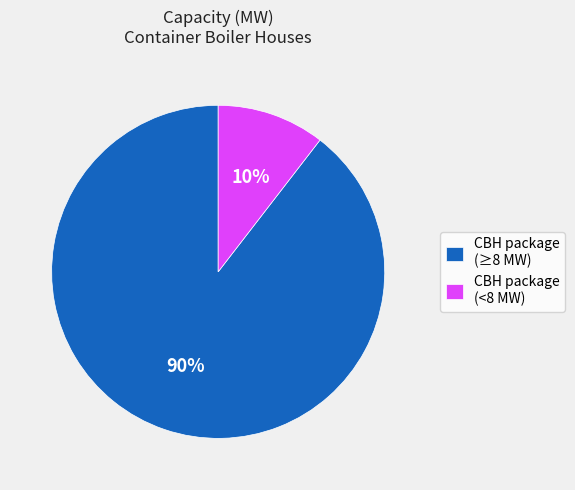

Rank the categories by value from lowest to highest.

CBH package (<8 MW), CBH package (≥8 MW)